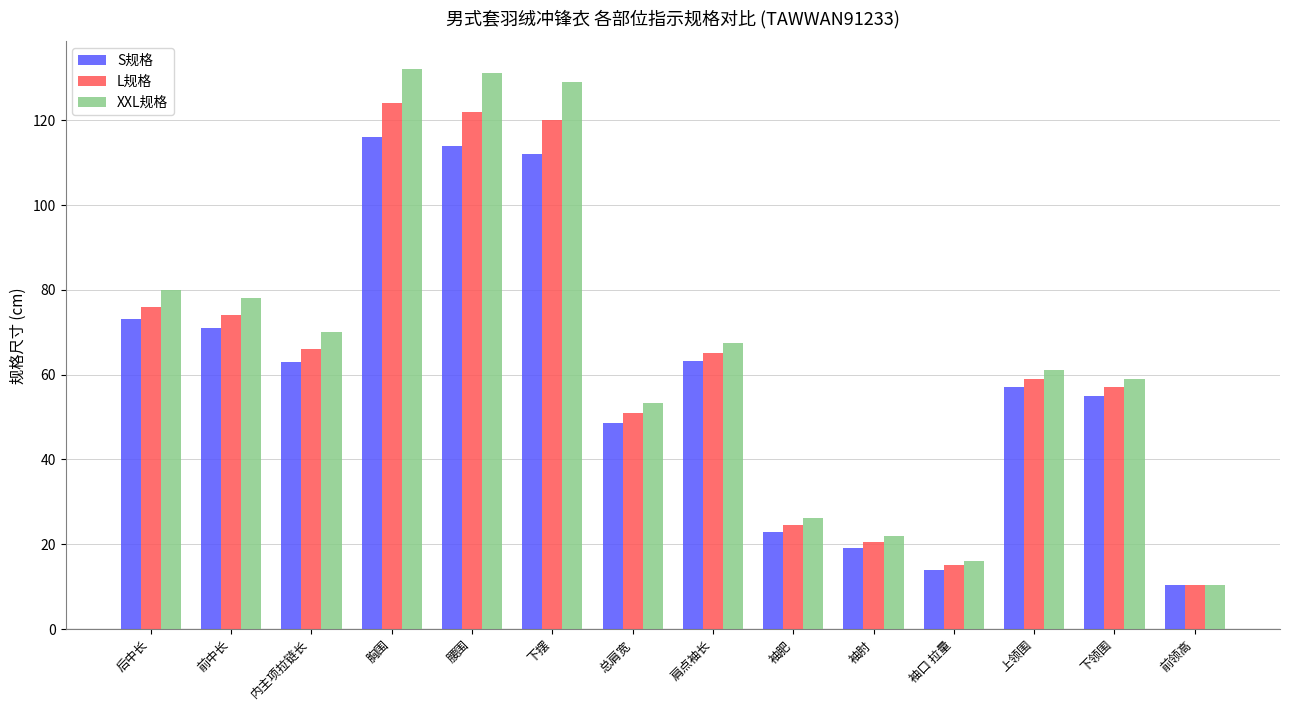

How many data points in S规格 are less than 63?

7